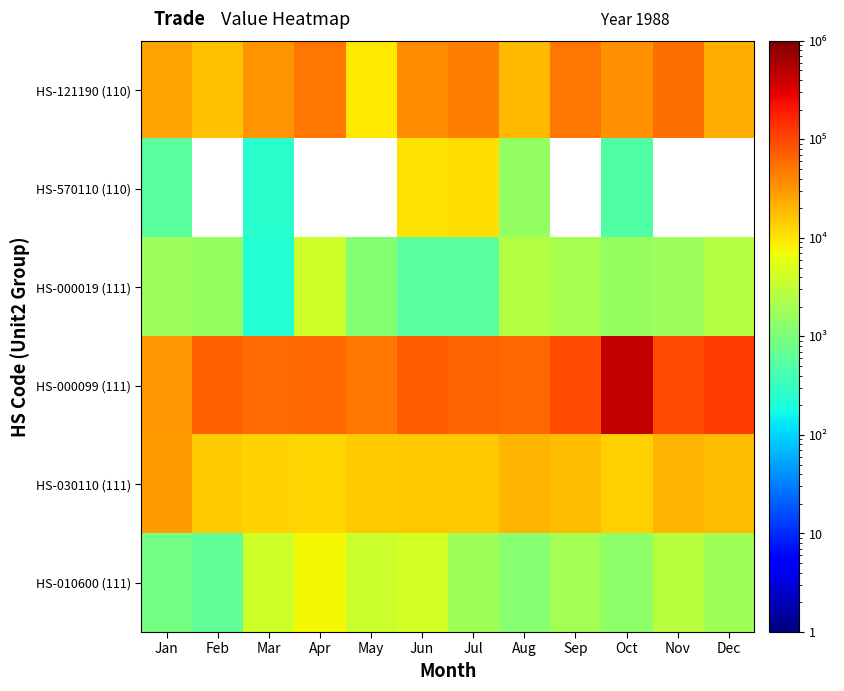

What is the maximum value for HS-570110 (110)?

11210.0